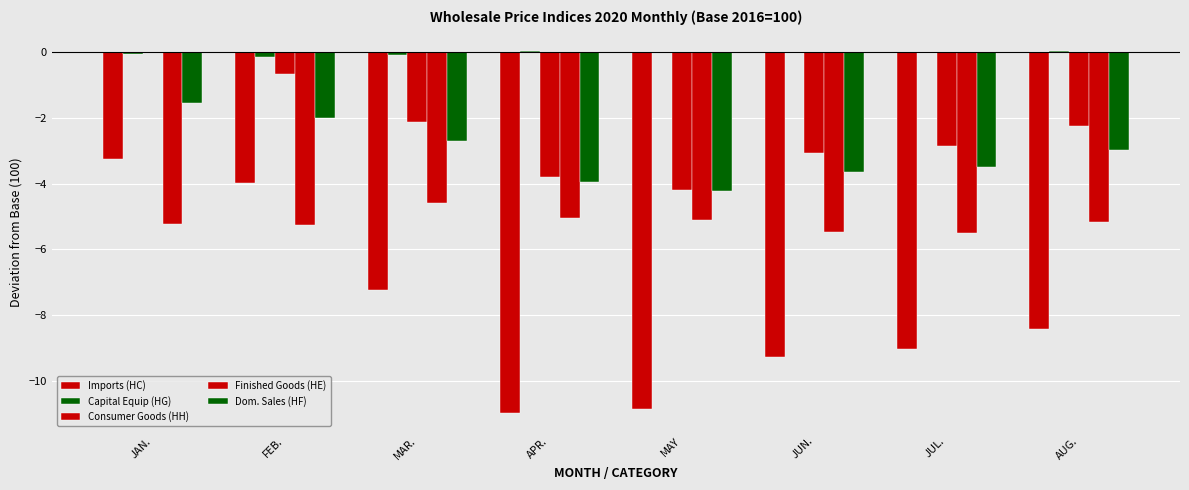

At how many categories does at least one series exceed -1?

8